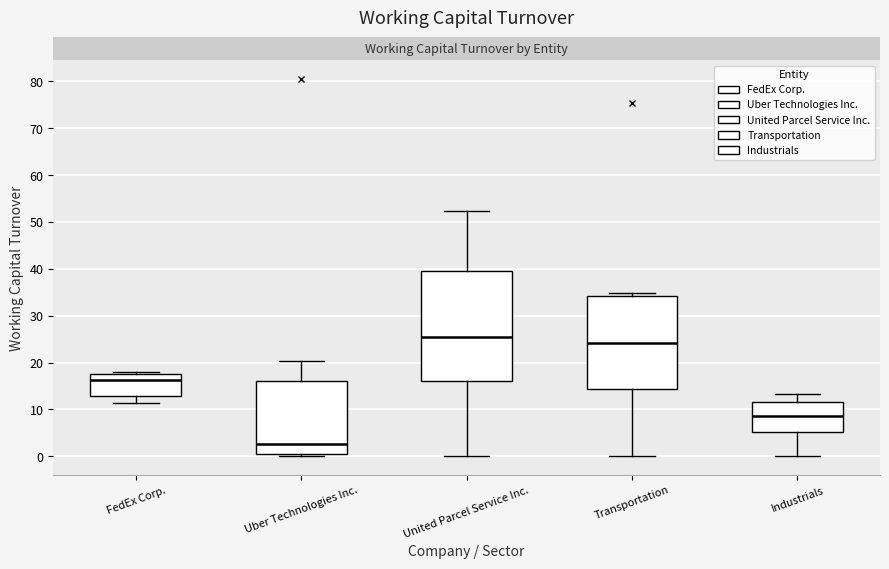

Which box is the tallest, from its lower edge to its upper edge?

United Parcel Service Inc.